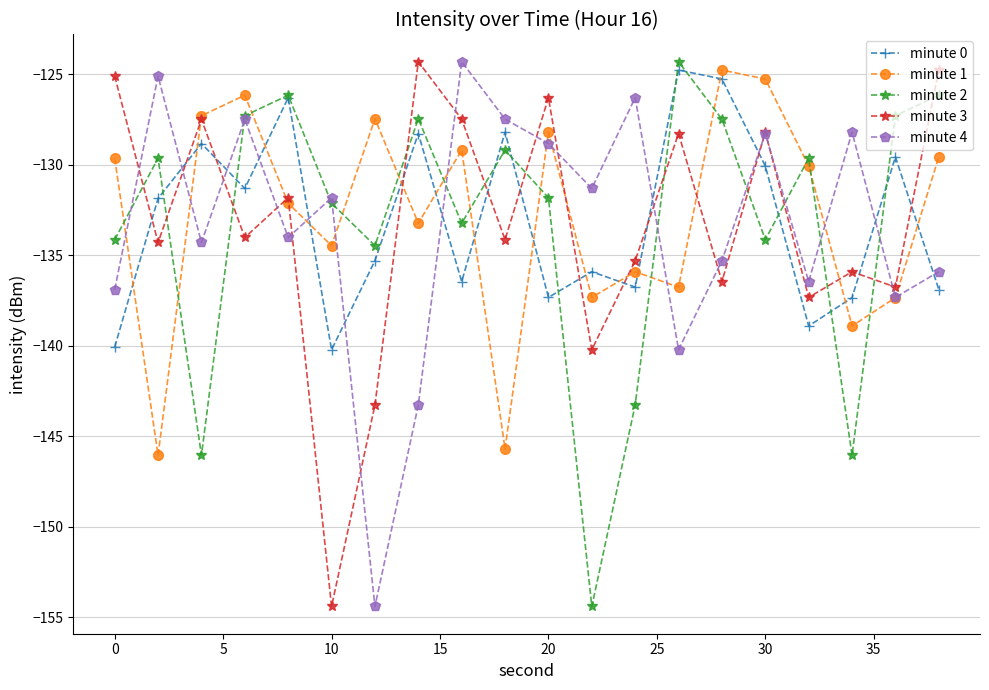

How many interior local peaks does the minute 4 series have?

7